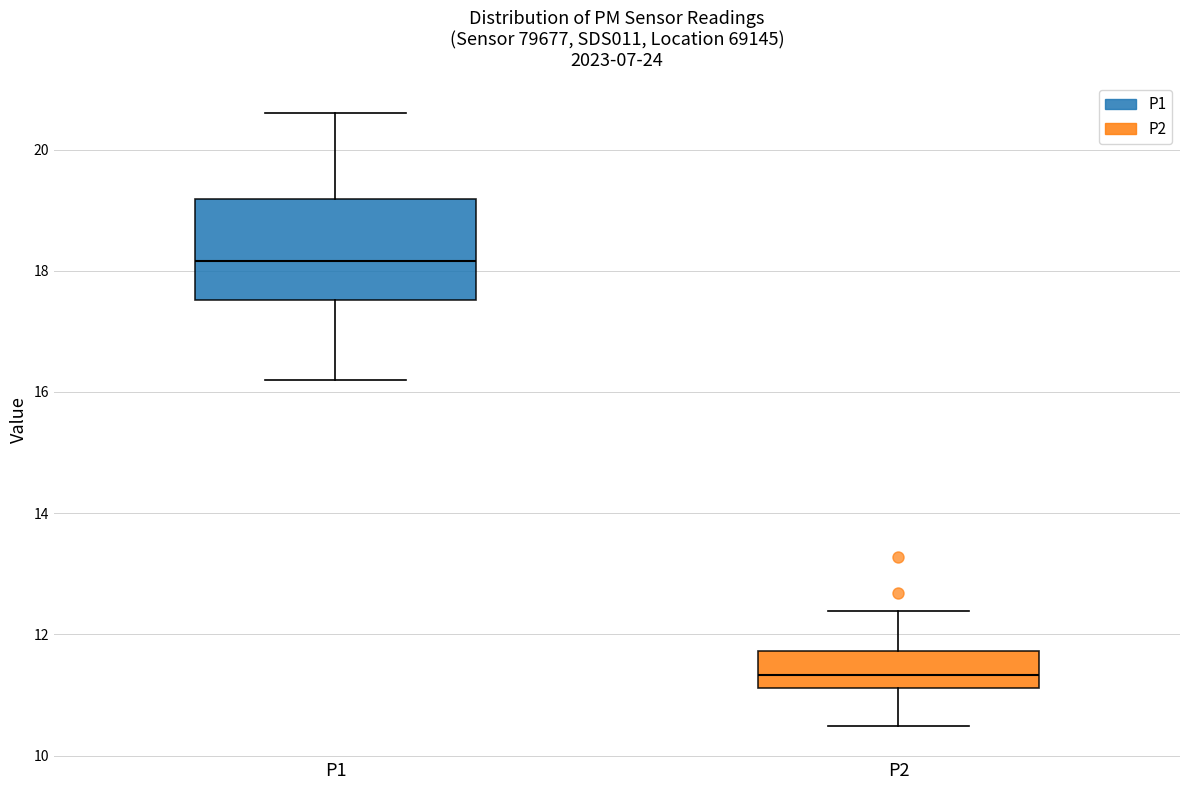

Which box's median line is the highest?

P1